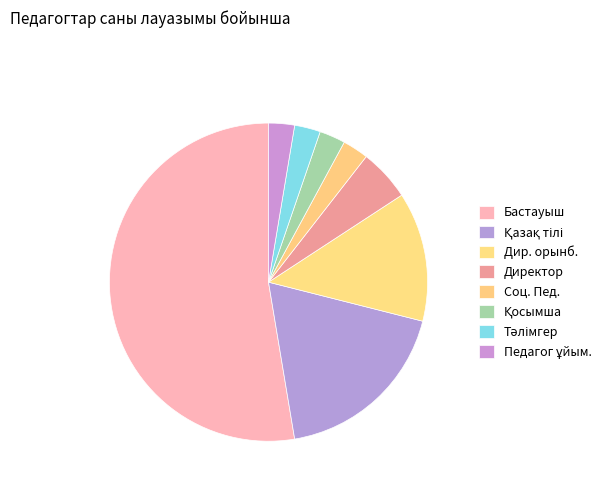

How many segments does this pie chart have?

8